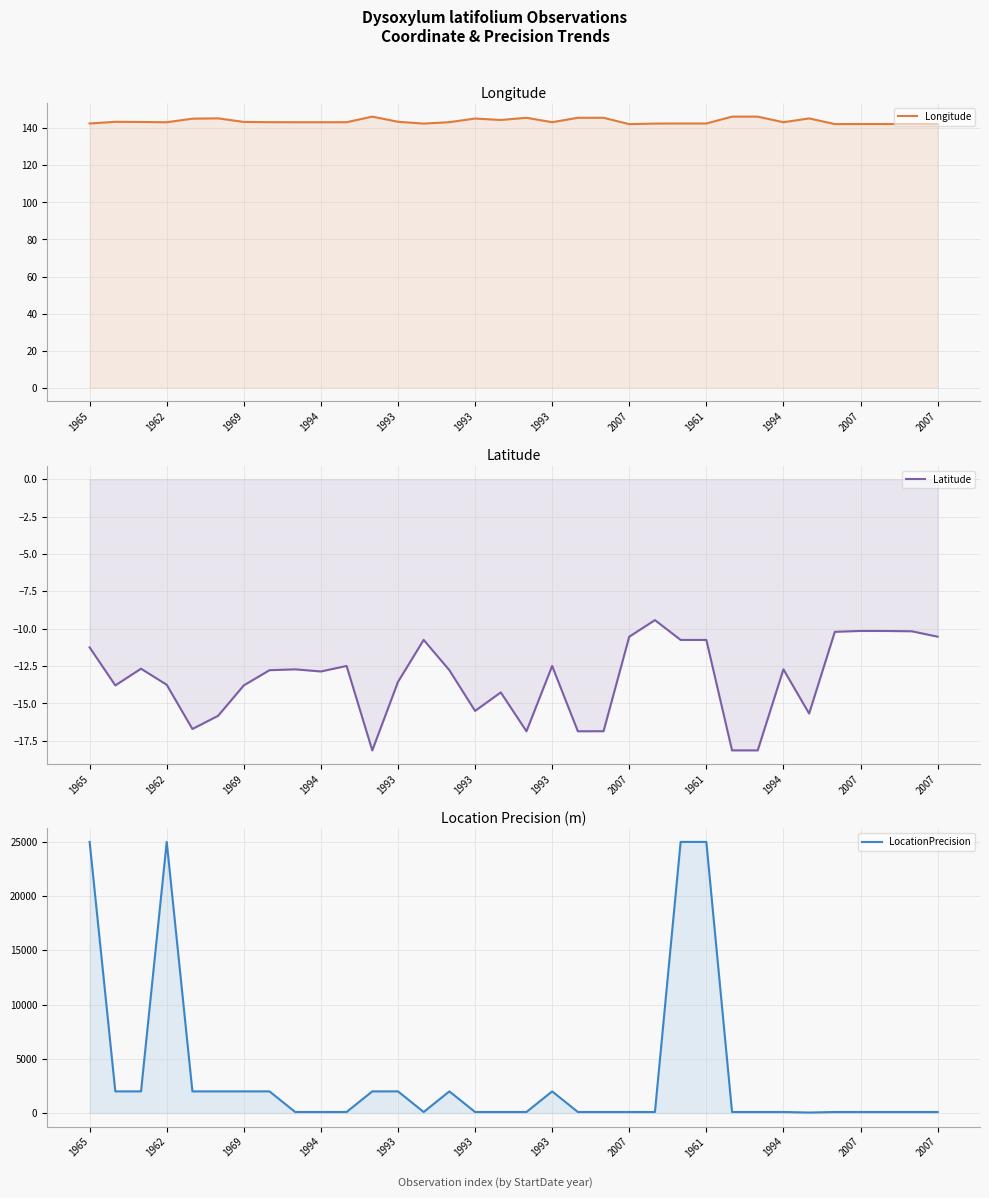

What is the difference between the second highest and minimum values in the Longitude series?

4.1